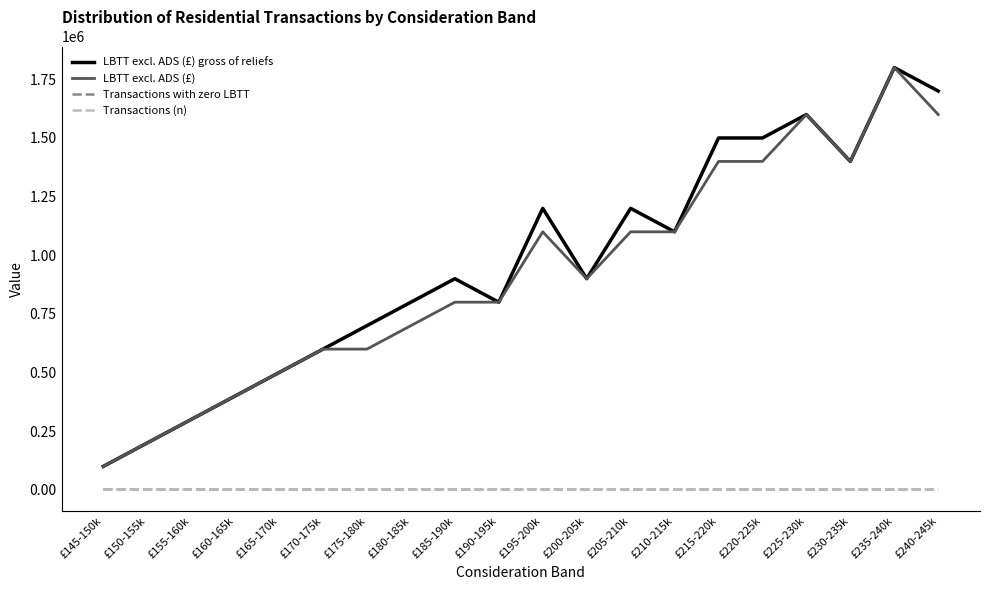

The value of LBTT excl. ADS (£) gross of reliefs at £235-240k is 1800000. True or false?

True